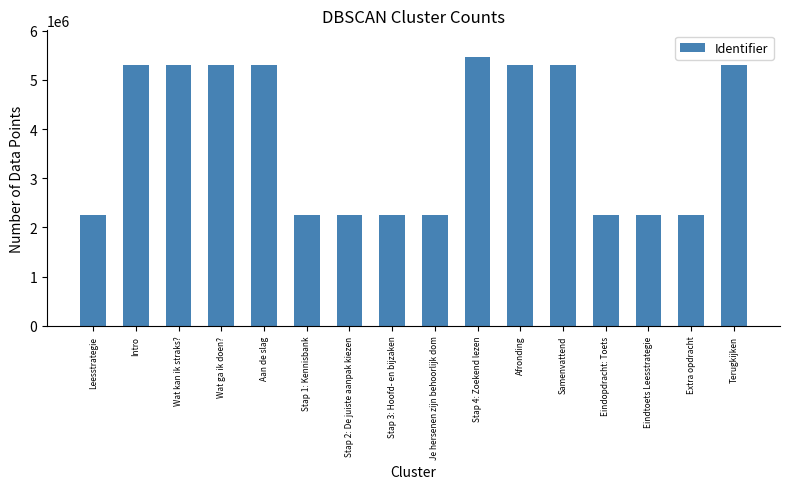

What is the label of the 15th bar from the right?

Intro